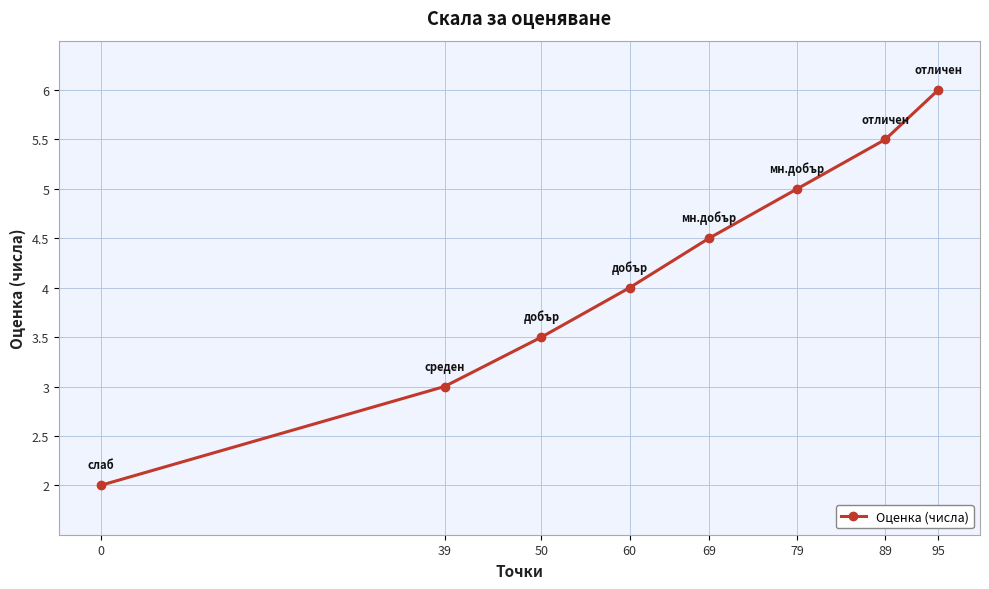

Reading right to left, list all the values displayed in this chart.

95=6.0	89=5.5	79=5.0	69=4.5	60=4.0	50=3.5	39=3.0	0=2.0